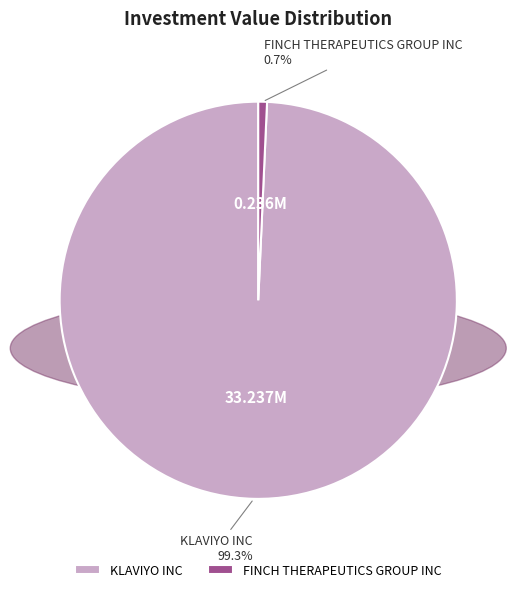

What portion of the pie excludes FINCH THERAPEUTICS GROUP INC?

99.3%